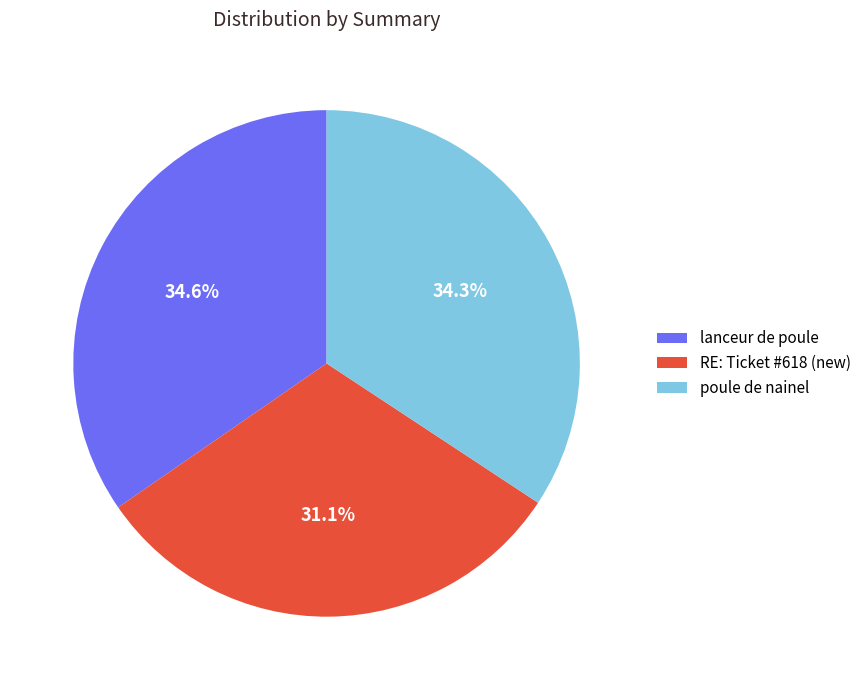

Approximately how many times larger is the value at lanceur de poule compared to poule de nainel?

1.0